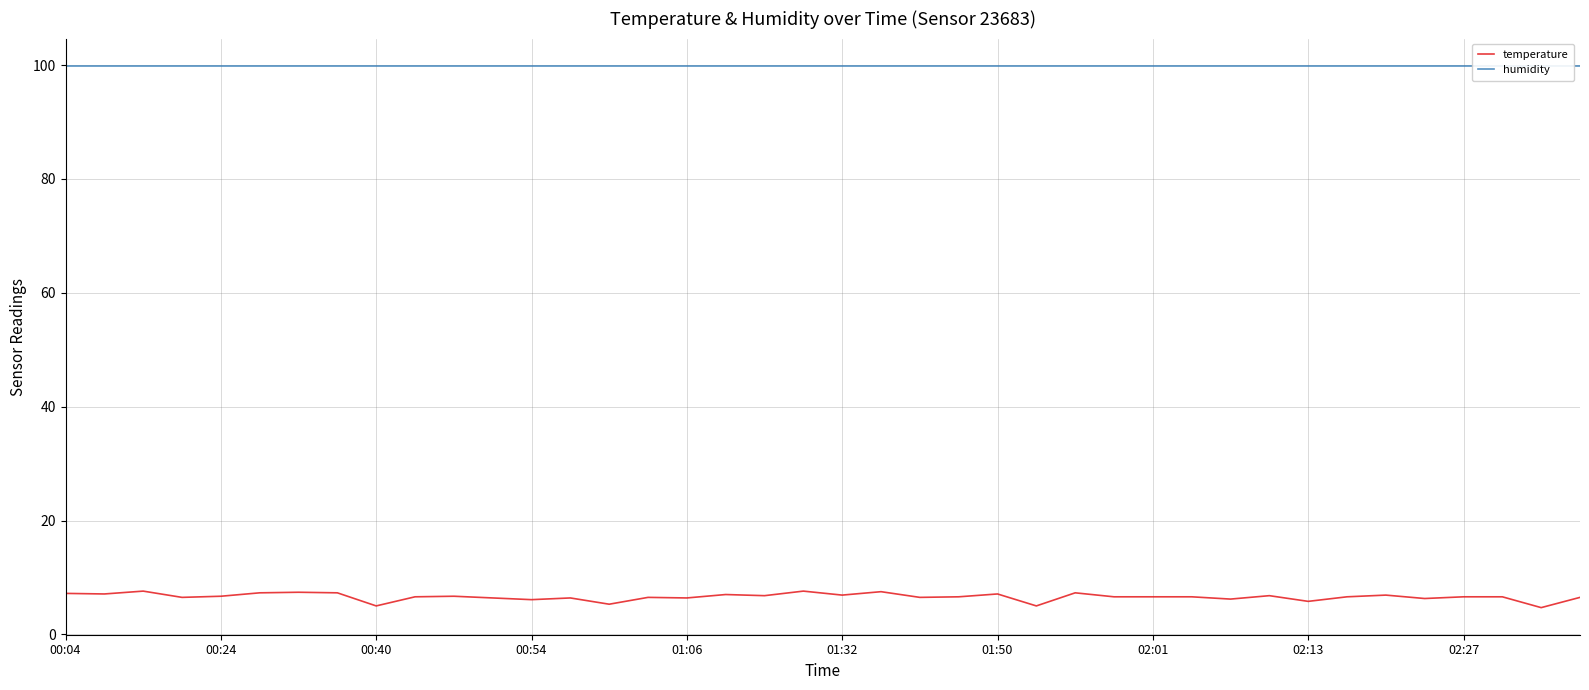

Reading right to left, extract all data points from this chart.

temperature: 6.5	4.7	6.6	6.6	6.3	6.9	6.6	5.8	6.8	6.2	6.6	6.6	6.6	7.3	5.0	7.1	6.6	6.5	7.5	6.9	7.6	6.8	7.0	6.4	6.5	5.3	6.4	6.1	6.4	6.7	6.6	5.0	7.3	7.4	7.3	6.7	6.5	7.6	7.1	7.2
humidity: 99.9	99.9	99.9	99.9	99.9	99.9	99.9	99.9	99.9	99.9	99.9	99.9	99.9	99.9	99.9	99.9	99.9	99.9	99.9	99.9	99.9	99.9	99.9	99.9	99.9	99.9	99.9	99.9	99.9	99.9	99.9	99.9	99.9	99.9	99.9	99.9	99.9	99.9	99.9	99.9